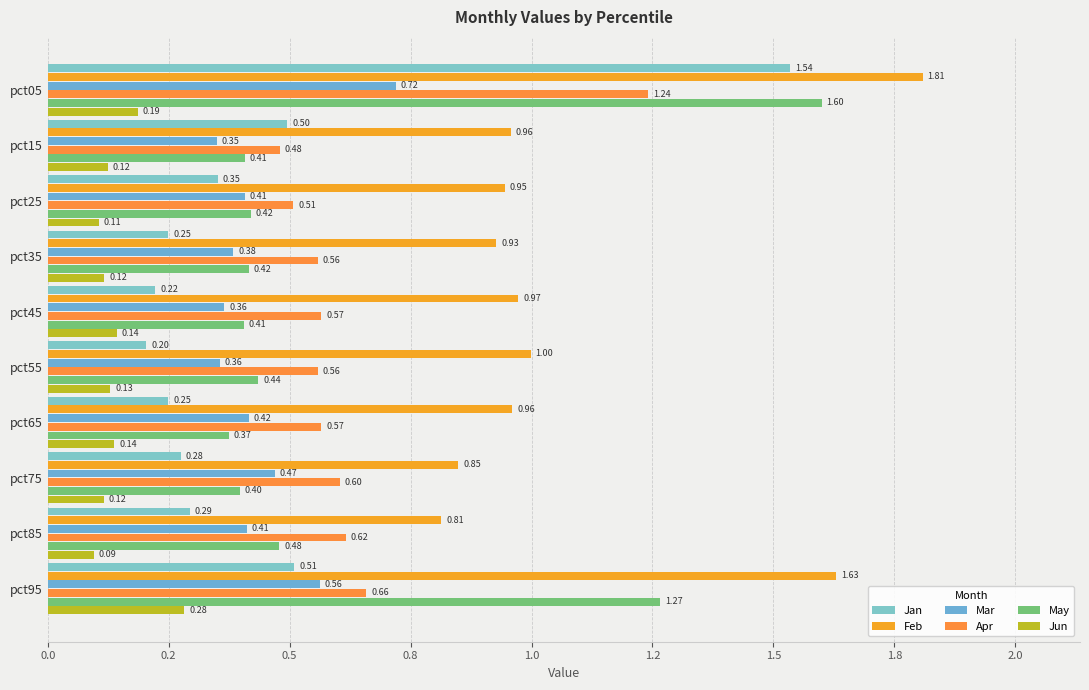

Are the bars horizontal?

Yes